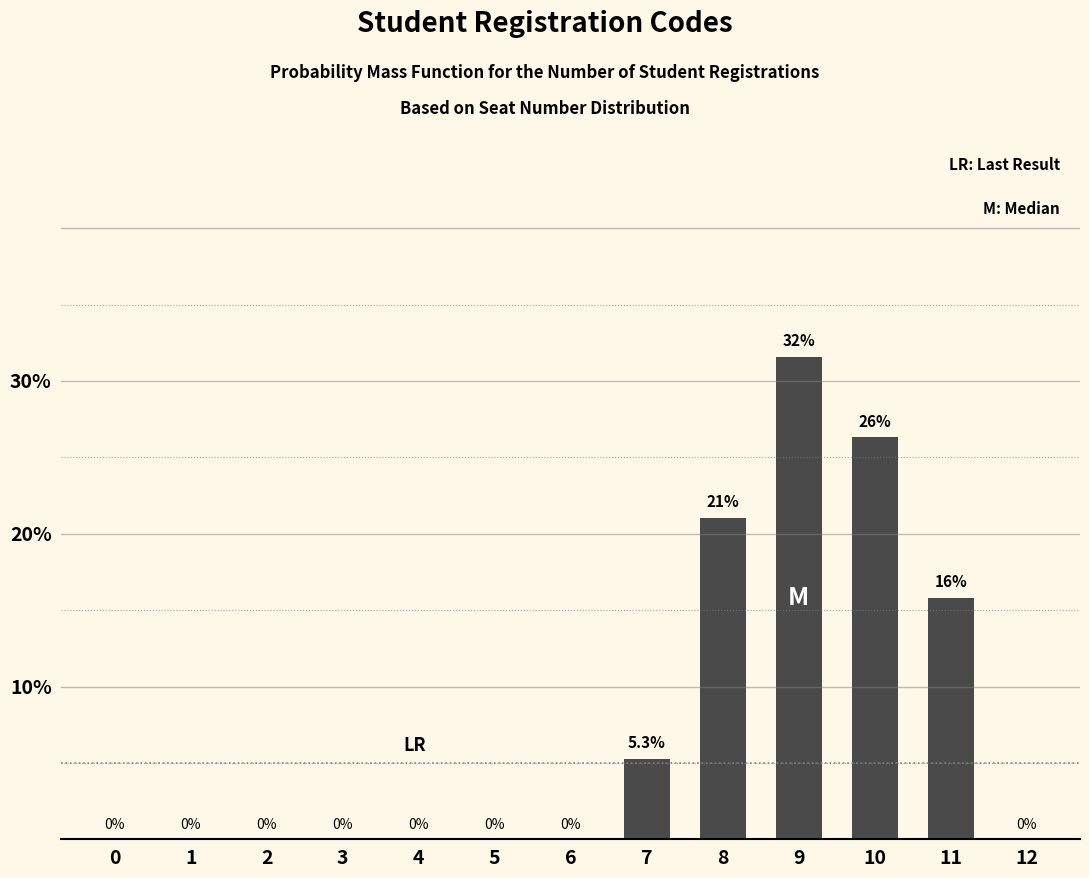

Between 4 and 7, which is larger?

7